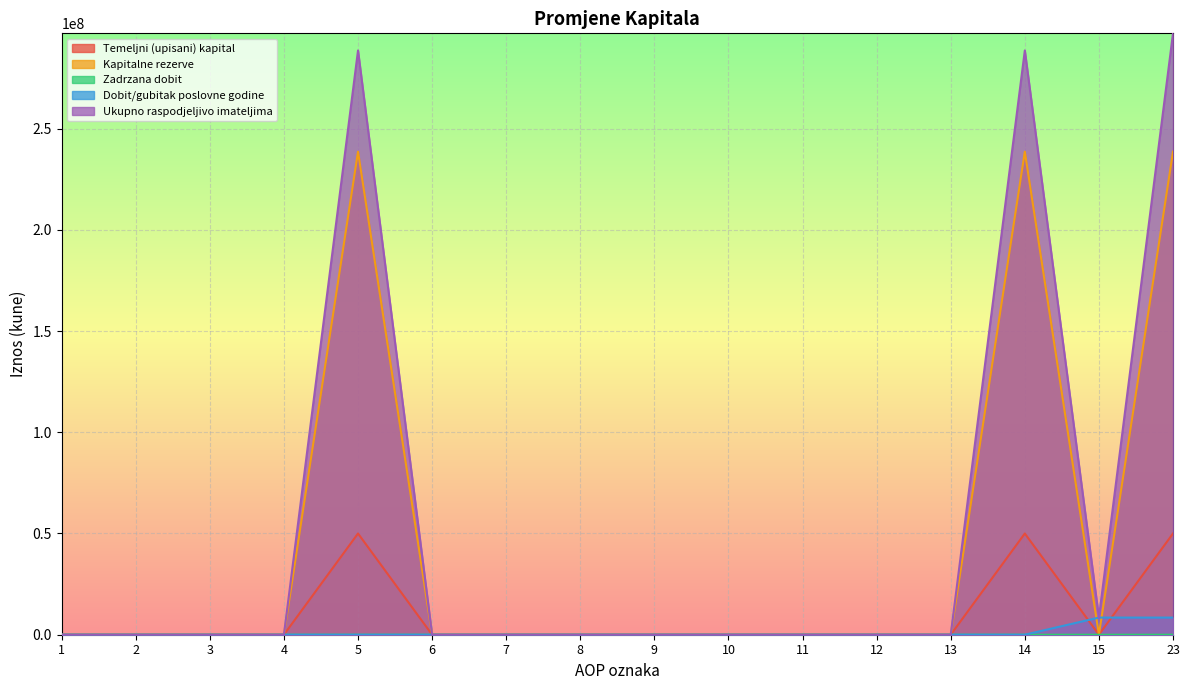

What is the sum of the Temeljni (upisani) kapital values at 15 and 14?

50000000